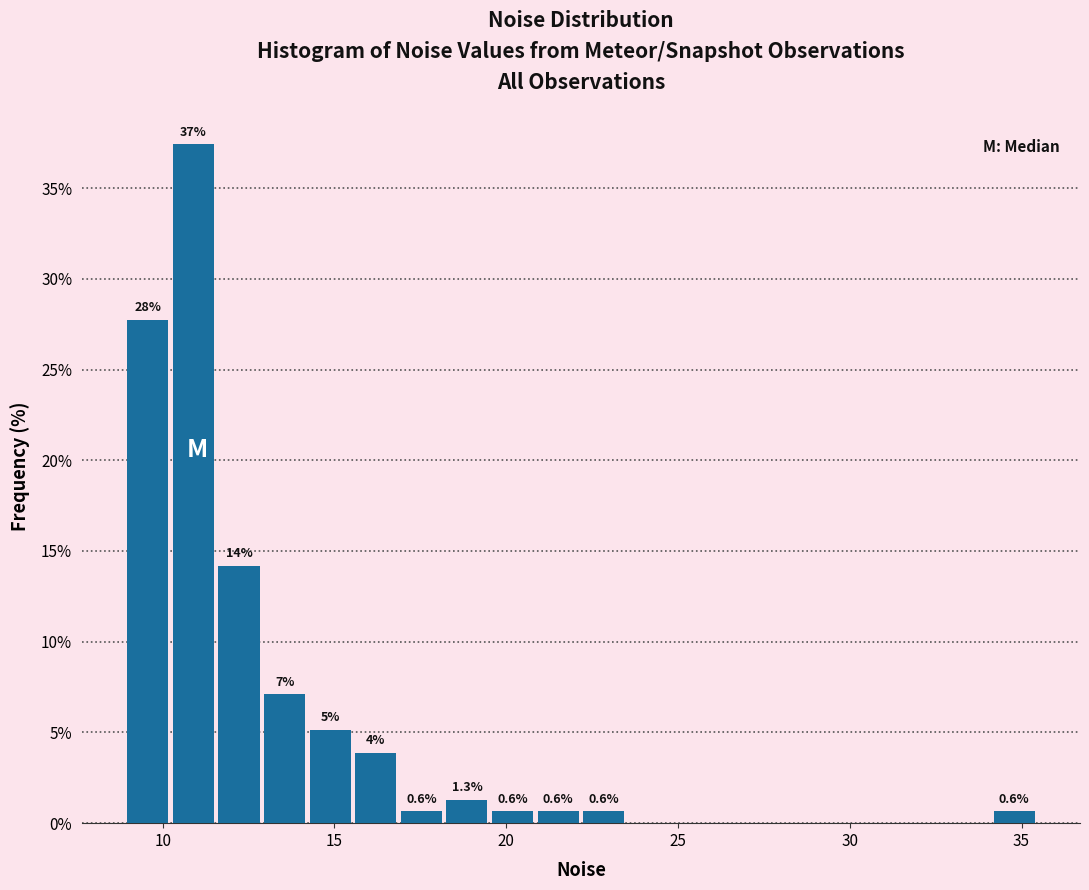

Read against the x-axis, roughly where is the centre of the tallest bar?

11.0